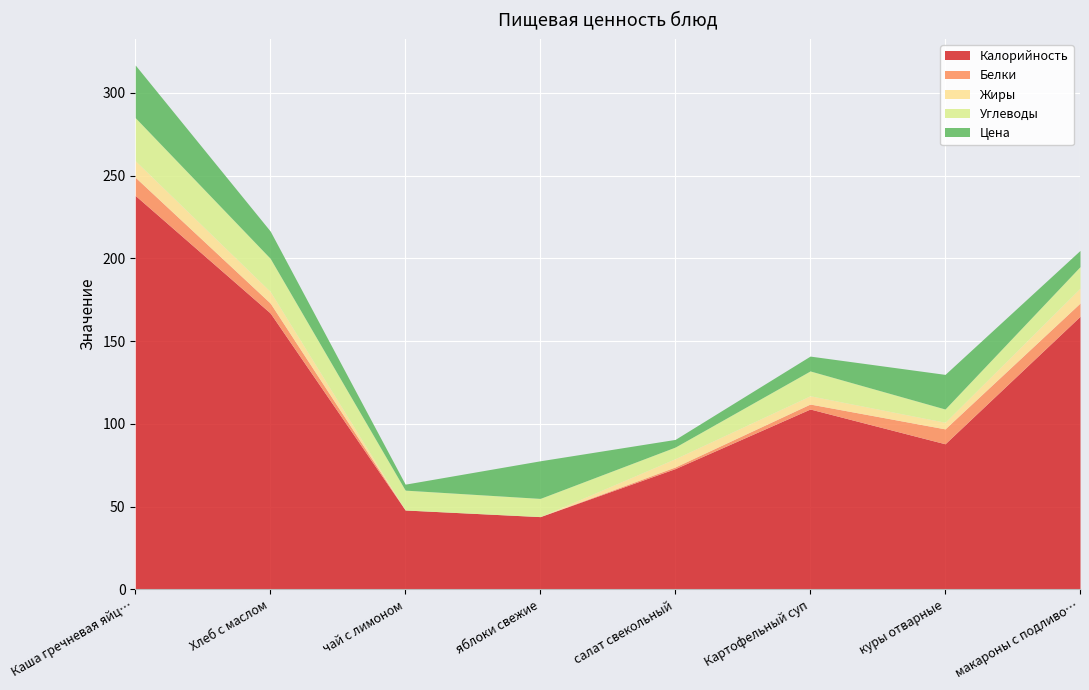

At how many categories does at least one series exceed 51?

6